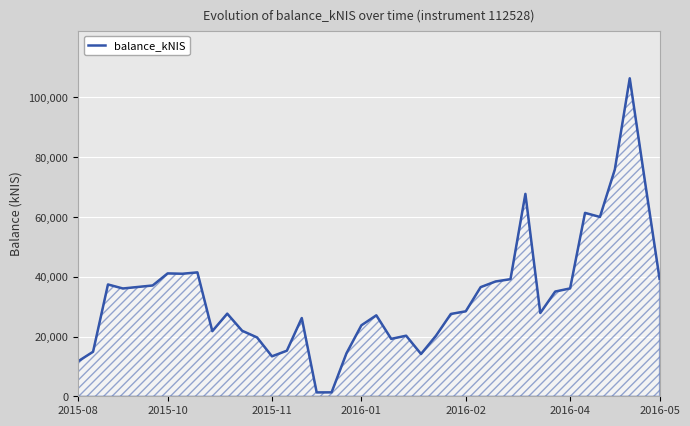

What is the greatest value displayed?

106412.4